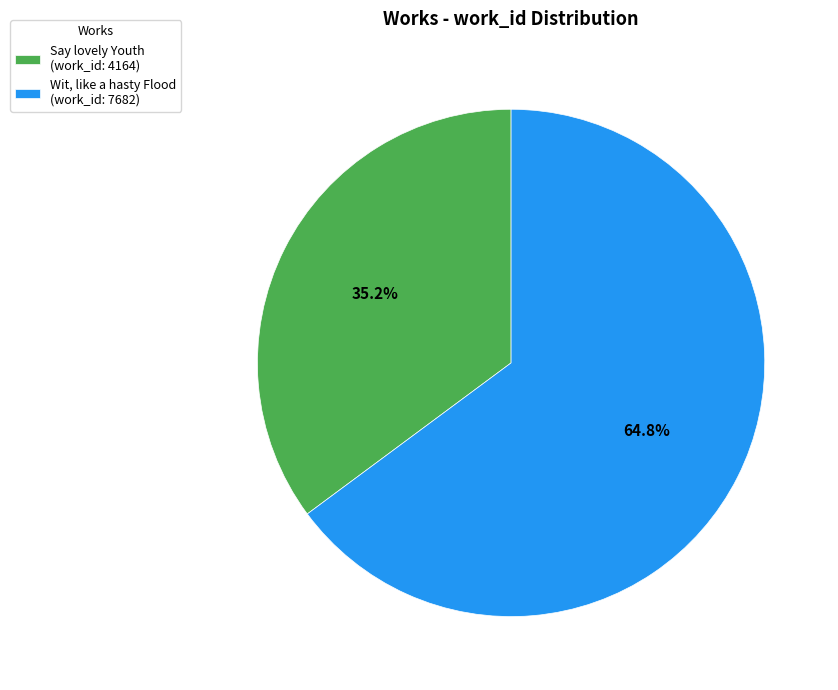

Approximately how many times larger is the value at Wit, like a hasty Flood (work_id: 7682) compared to Say lovely Youth (work_id: 4164)?

1.8